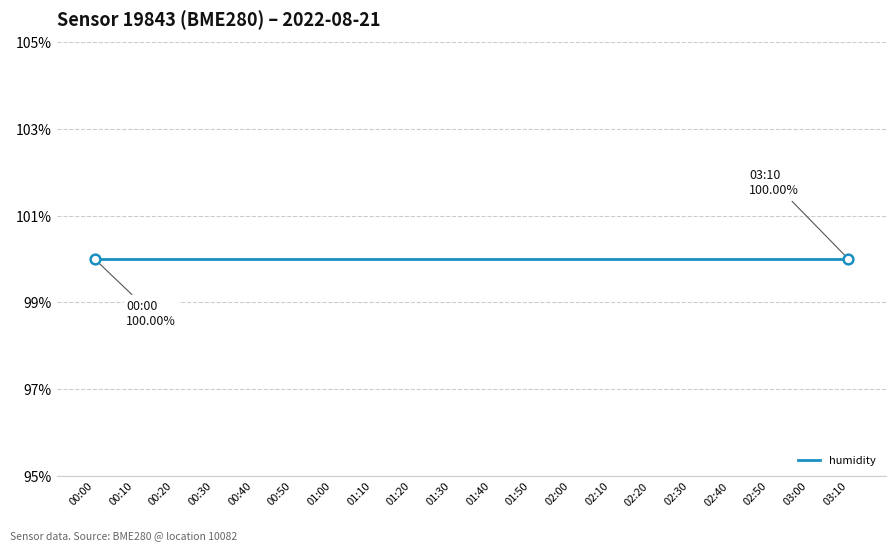

What is the label of the 3rd point from the left?

00:20